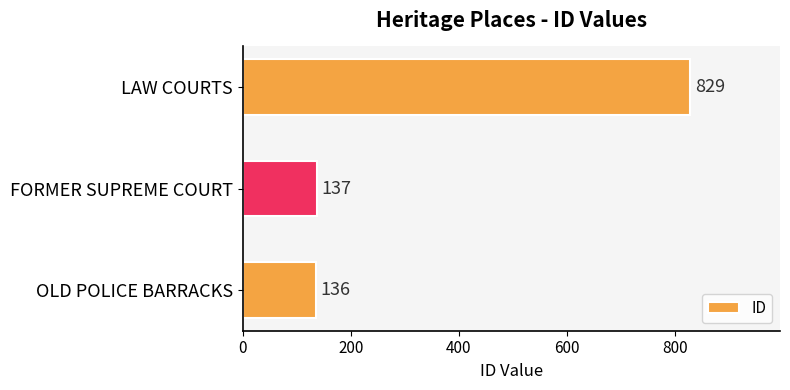

Between LAW COURTS and OLD POLICE BARRACKS, which is larger?

LAW COURTS